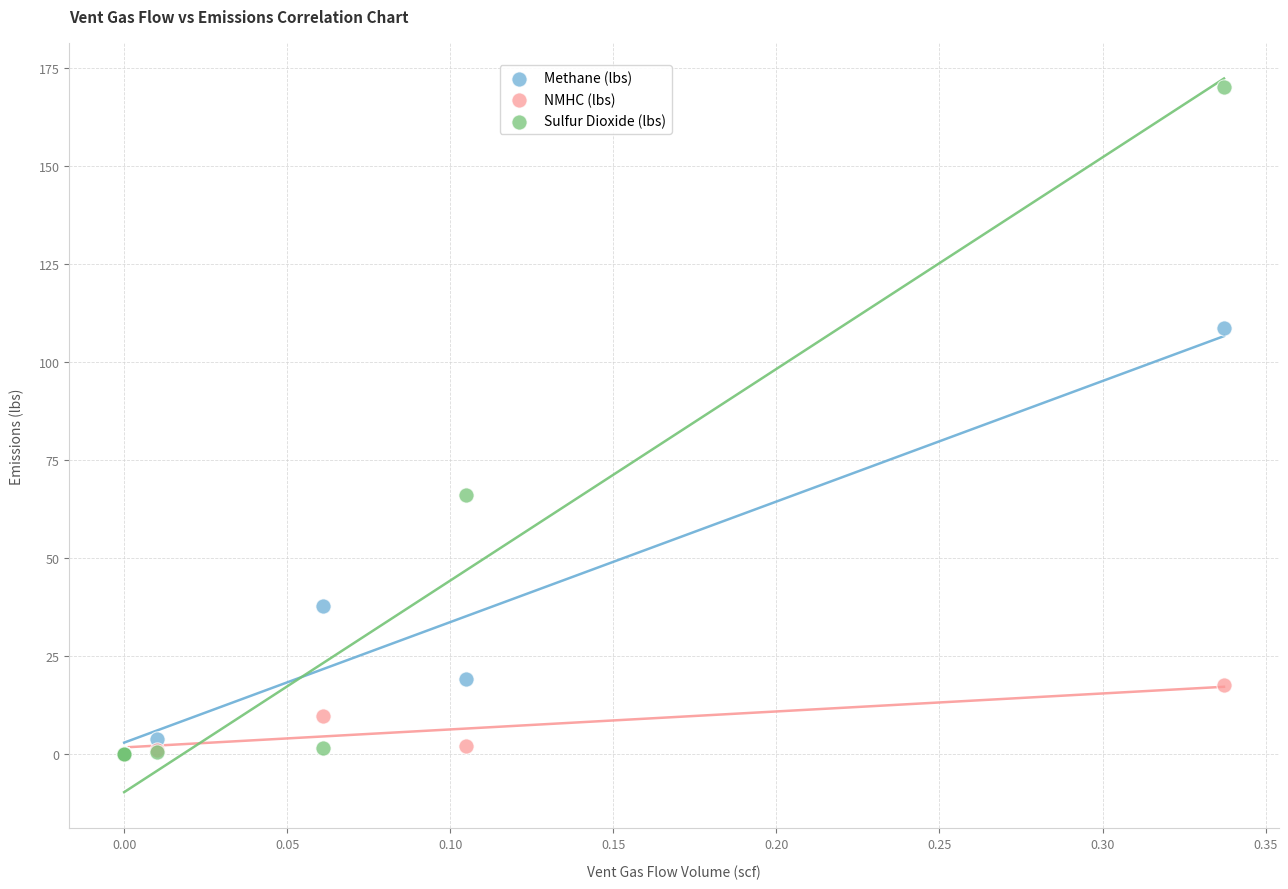

Which series has the widest spread of Y values?

Sulfur Dioxide (lbs)